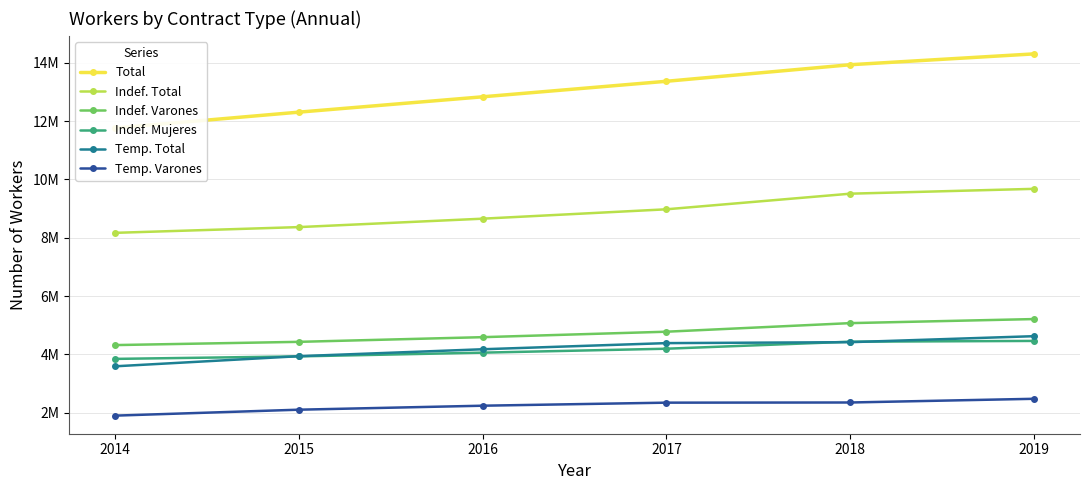

What is the smallest value displayed?

1902583